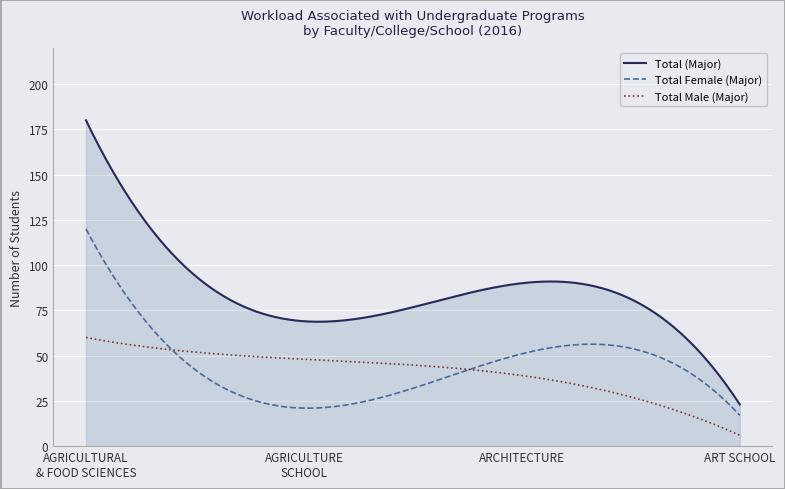

Which series has the largest total across all categories?

Total (Major)